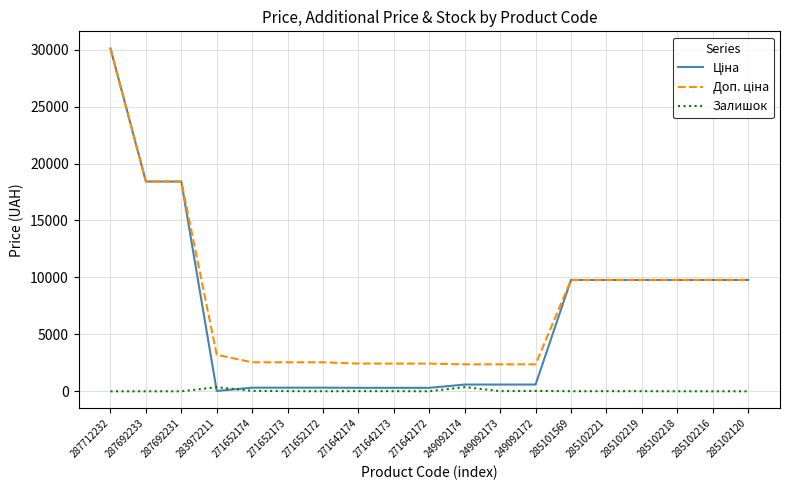

What is the difference between the highest and lowest values at 287712232?

30102.8